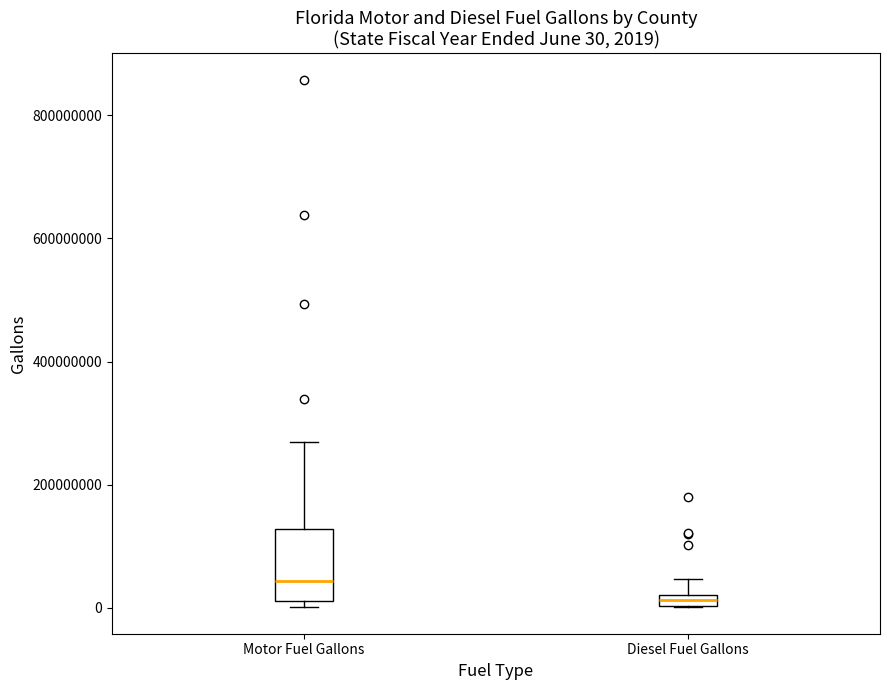

Which box has the lowest median line?

Diesel Fuel Gallons